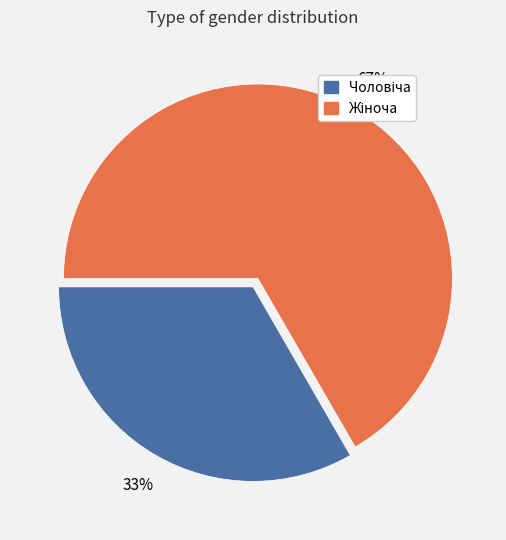

To the nearest percent, what is the average slice percentage?

50%